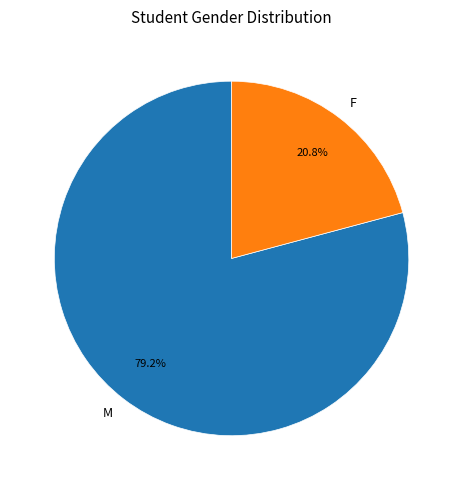

Which category has the biggest portion of the pie?

M